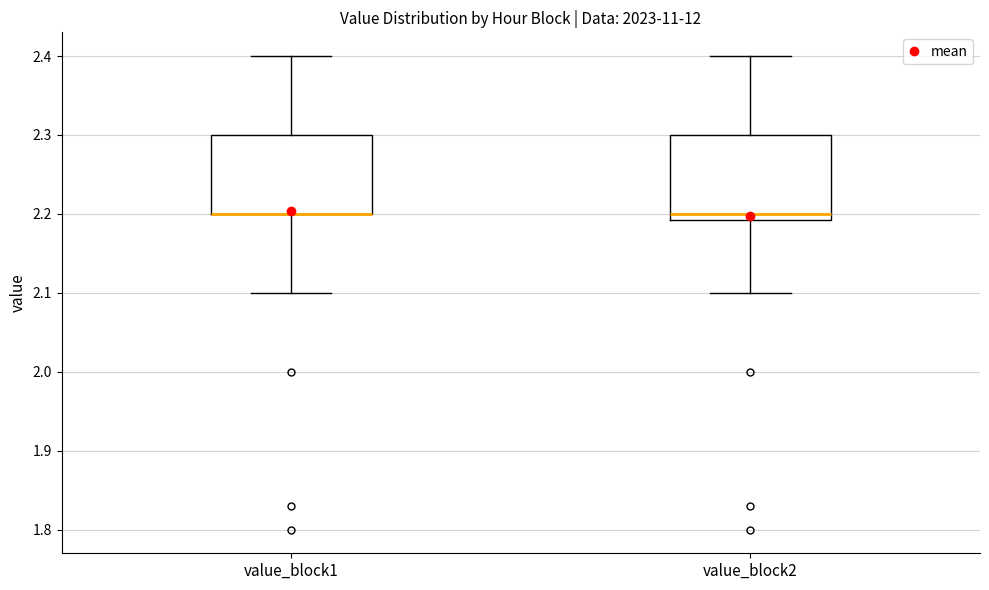

Where does the lower whisker of the box for value_block2 end on the y-axis? The values are not printed on the chart, so give them approximately, as read against the axis.

2.10